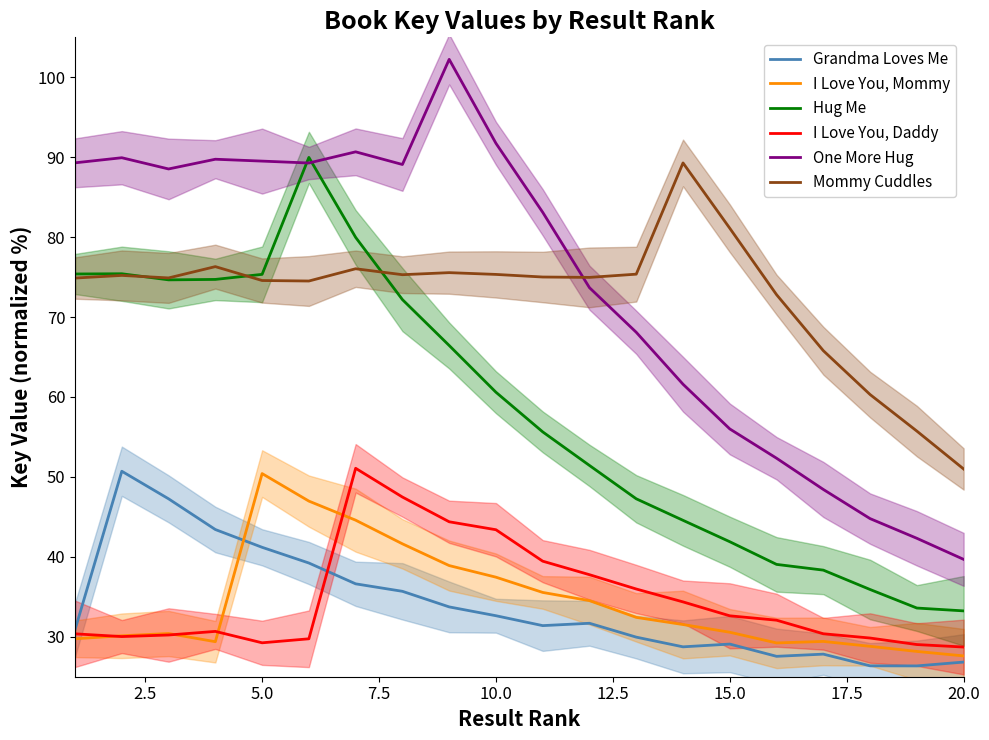

What is the minimum value for I Love You, Mommy?

27.6